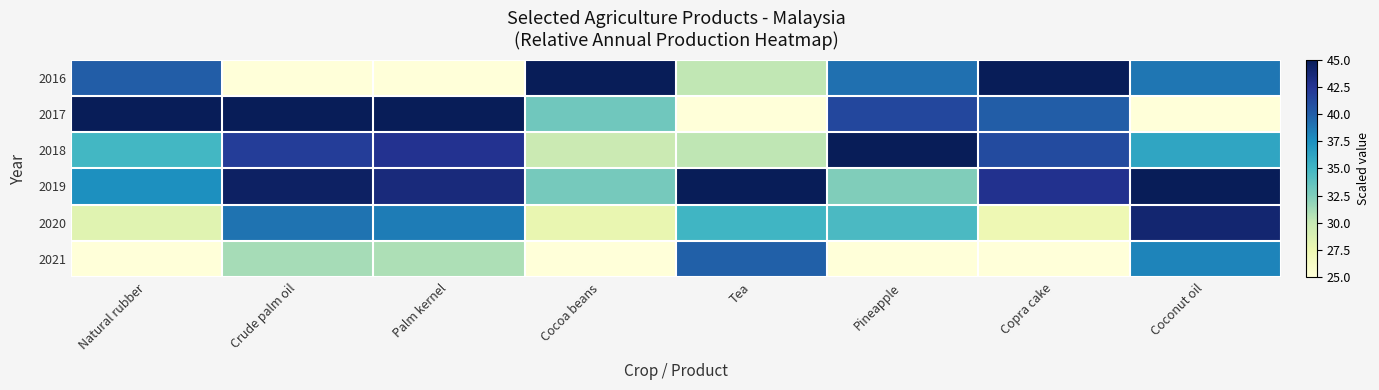

At which category does the chart reach its minimum across all series?

Crude palm oil